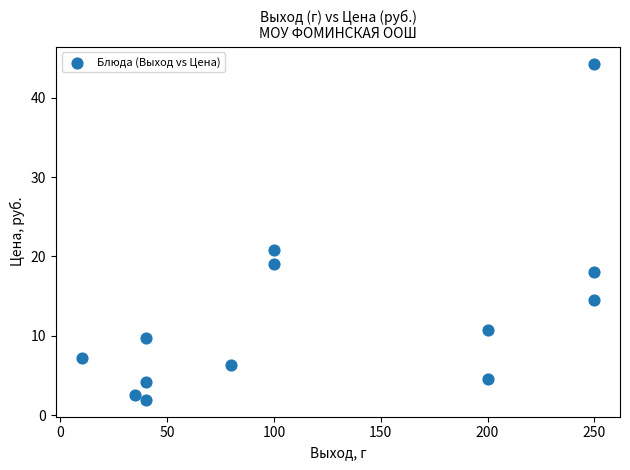

What is the range of Y values (max minus min)?

42.4